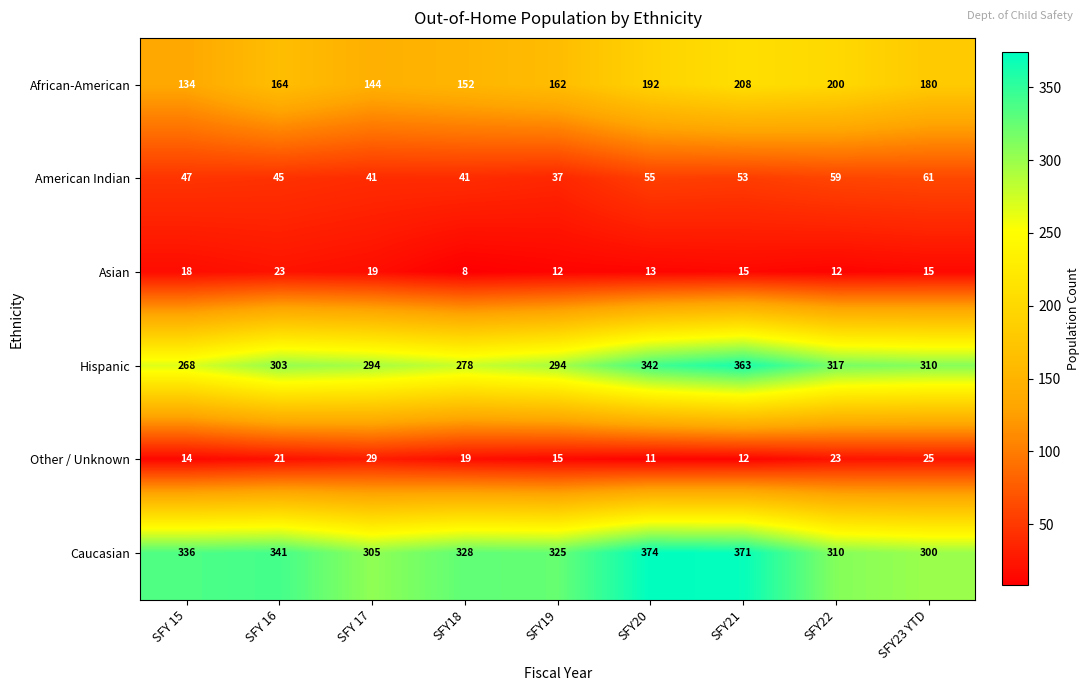

What is the difference between the second highest and second lowest values in the Hispanic series?

64